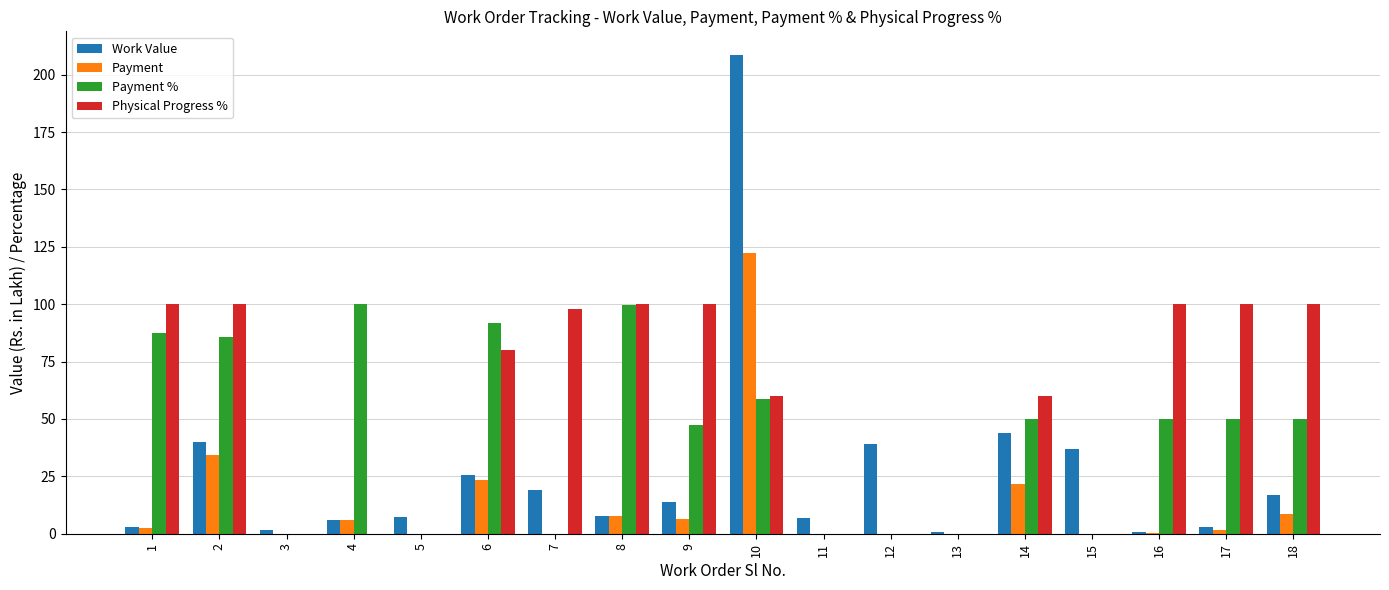

Where does the Payment % series first go above 49?

1